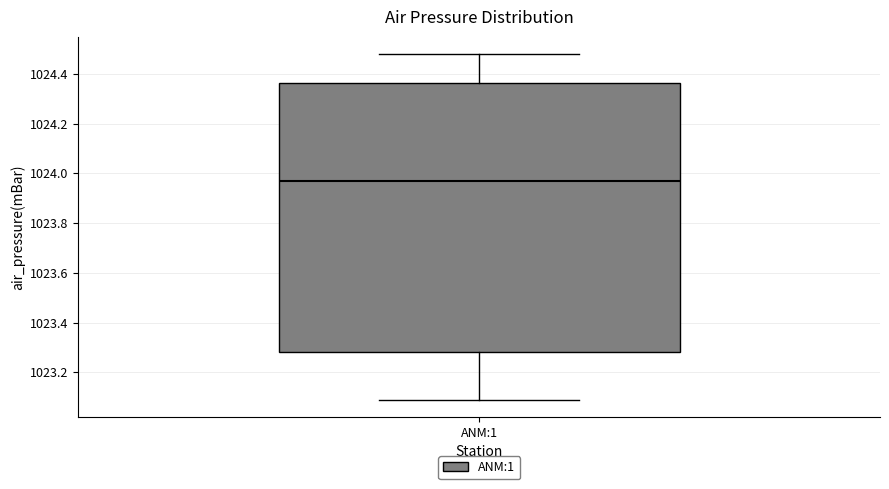

Transcribe this box plot: give where the median line is, the range the box spans, and where the two whiskers end, as read against the y-axis. The values are not printed on the chart, so give them approximately, as read against the axis.

median 1023.98, box 1023.28 to 1024.36, whiskers 1023.10 to 1024.48